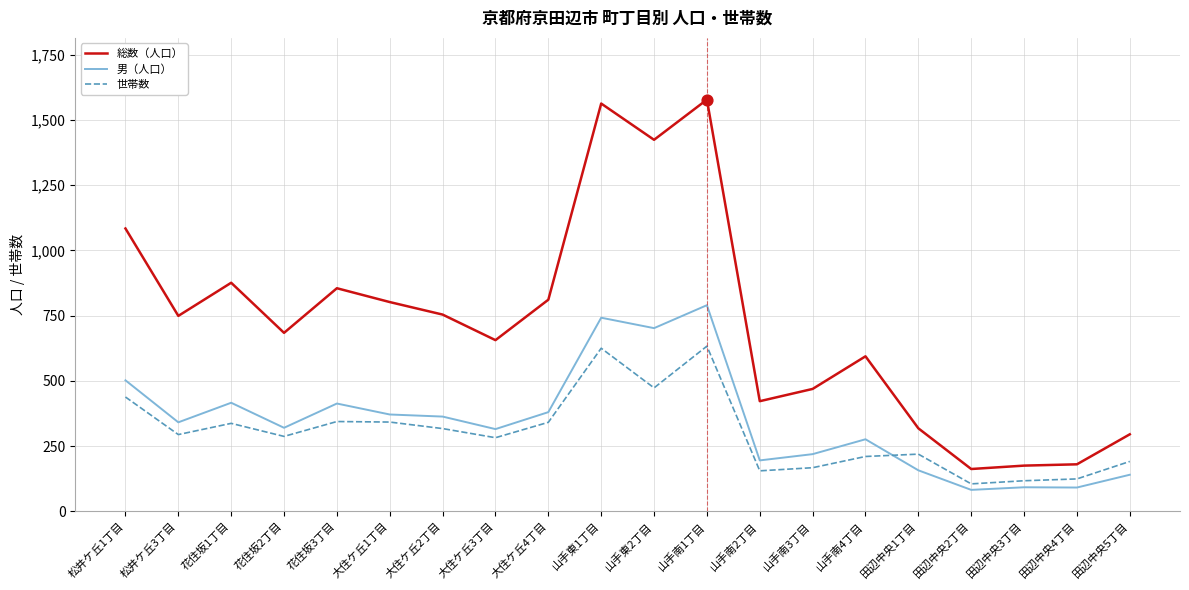

At how many categories does at least one series exceed 279?

17